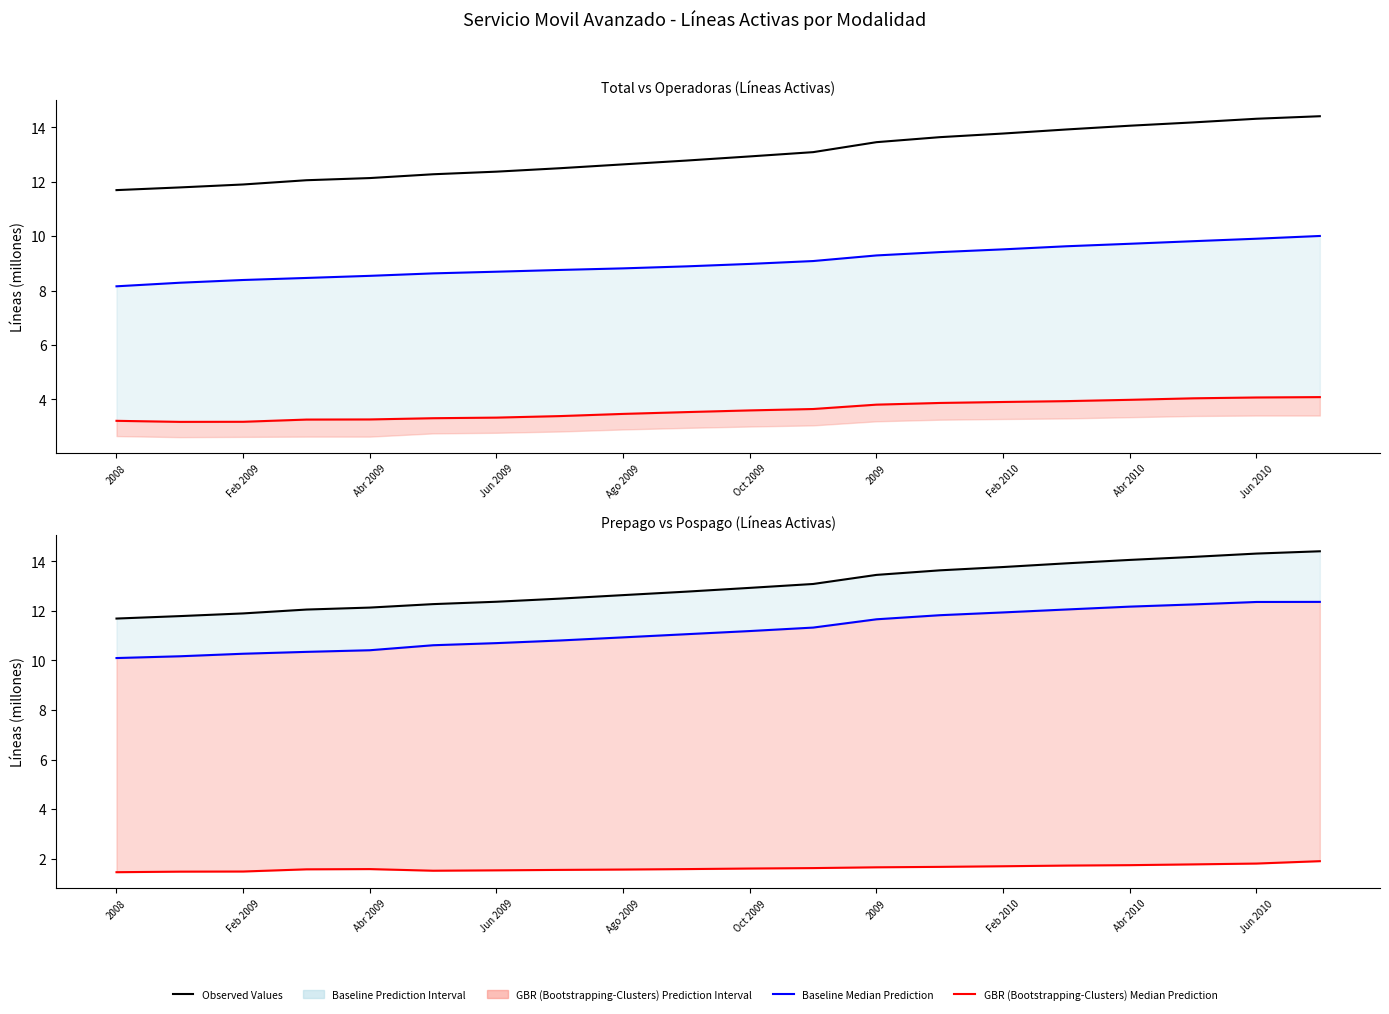

What is the difference between the highest and lowest values at Feb 2010?

12.1